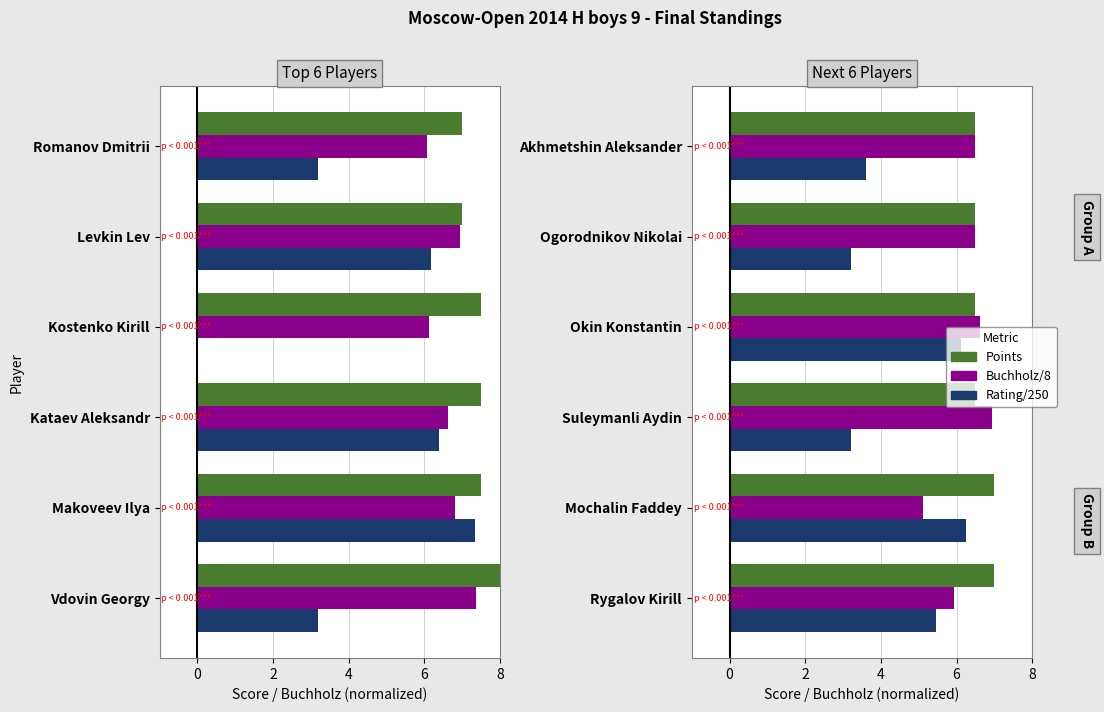

The value of Buchholz/8 at Rygalov Kirill is 5.9. True or false?

True